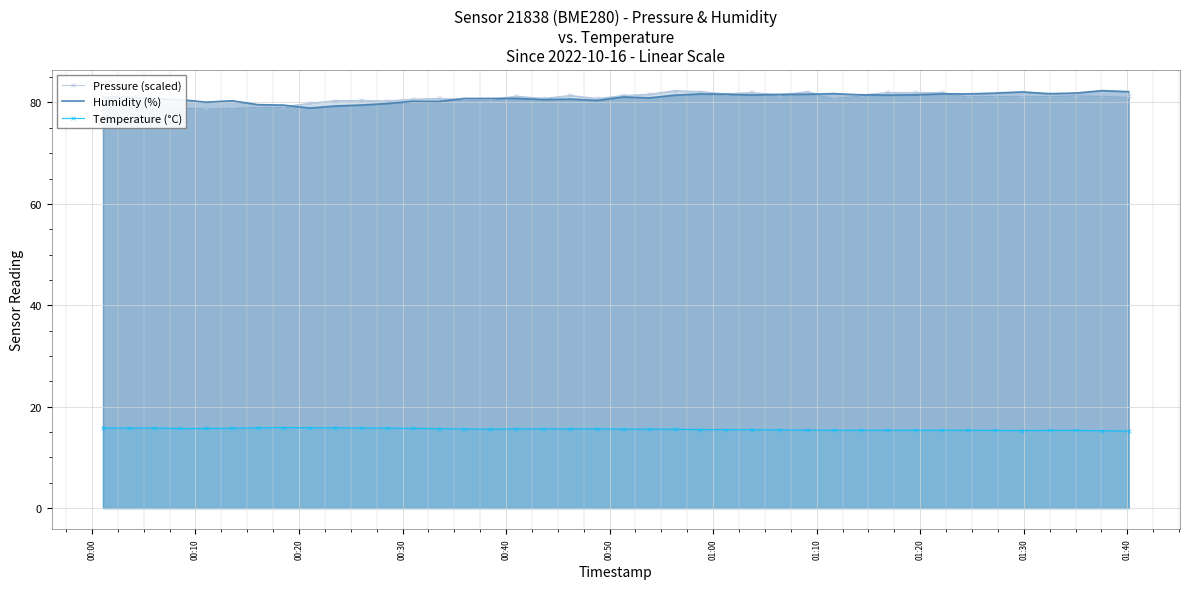

What is the highest value of the Temperature (°C) series?

15.9